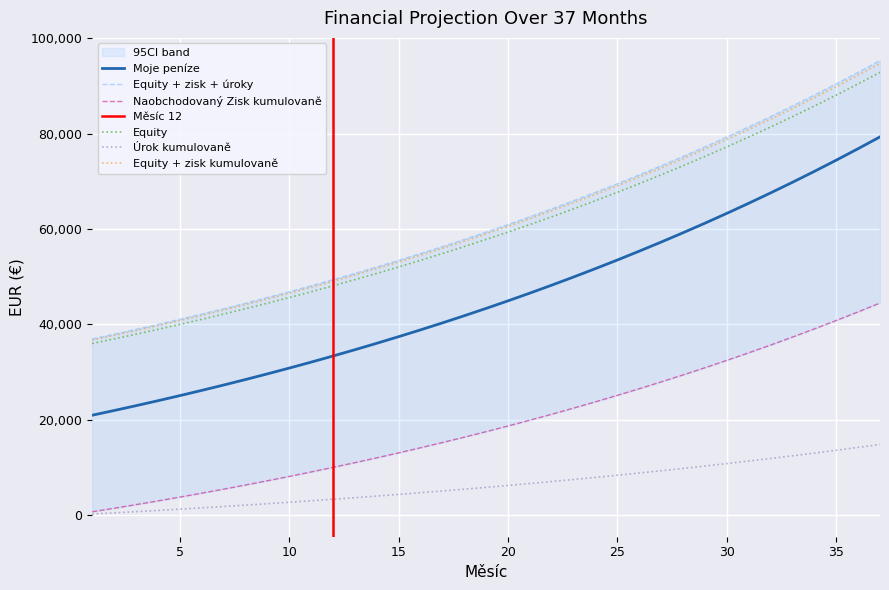

Reading left to right, transcribe all the data shown in this chart.

Moje peníze: 20964.8	21950.5	22962.5	24001.5	25068.3	26163.4	27287.8	28442.1	29627.2	30844.0	32093.1	33375.6	34692.3	36044.1	37431.9	38856.8	40319.6	41821.5	43363.4	44946.4	46571.6	48240.2	49953.3	51712.1	53517.7	55371.5	57274.8	59228.7	61234.8	63294.4	65409.0	67579.9	69808.7	72096.9	74446.1	76858.0	79334.3
Equity: 36000.0	36964.8	37950.5	38962.5	40001.5	41068.3	42163.4	43287.8	44442.1	45627.2	46844.0	48093.1	49375.6	50692.3	52044.1	53431.9	54856.8	56319.6	57821.5	59363.4	60946.4	62571.6	64240.2	65953.3	67712.1	69517.7	71371.5	73274.8	75228.7	77234.8	79294.4	81409.0	83579.9	85808.7	88096.9	90446.1	92858.0
Naobchodovaný Zisk kumulovaně: 720.0	1459.3	2218.3	2997.6	3797.6	4619.0	5462.2	6328.0	7216.8	8129.4	9066.2	10028.1	11015.6	12029.5	13070.3	14139.0	15236.1	16362.5	17518.9	18706.2	19925.1	21176.6	22461.4	23780.4	25134.7	26525.0	27952.5	29418.0	30922.5	32467.2	34053.1	35681.3	37352.9	39069.1	40831.0	42639.9	44497.1
Equity + zisk kumulovaně: 36720.0	37704.1	38709.5	39741.8	40801.6	41889.6	43006.7	44153.5	45330.9	46539.8	47780.8	49055.0	50363.1	51706.1	53085.0	54500.6	55953.9	57446.0	58977.9	60550.7	62165.3	63823.1	65525.0	67272.4	69066.3	70908.1	72798.9	74740.2	76733.3	78779.5	80880.3	83037.1	85251.5	87524.8	89858.8	92255.1	94715.2
Úrok kumulovaně: 244.8	491.2	744.2	1004.0	1270.7	1544.5	1825.5	2114.1	2410.4	2714.6	3026.9	3347.5	3676.7	4014.6	4361.6	4717.8	5083.5	5459.0	5844.4	6240.2	6646.5	7063.7	7491.9	7931.6	8383.0	8846.5	9322.3	9810.8	10312.3	10827.2	11355.8	11898.6	12455.8	13027.8	13615.1	14218.1	14837.2
Equity + zisk + úroky: 36964.8	37950.5	38962.5	40001.5	41068.3	42163.4	43287.8	44442.1	45627.2	46844.0	48093.1	49375.6	50692.3	52044.1	53431.9	54856.8	56319.6	57821.5	59363.4	60946.4	62571.6	64240.2	65953.3	67712.1	69517.7	71371.5	73274.8	75228.7	77234.8	79294.4	81409.0	83579.9	85808.7	88096.9	90446.1	92858.0	95334.3